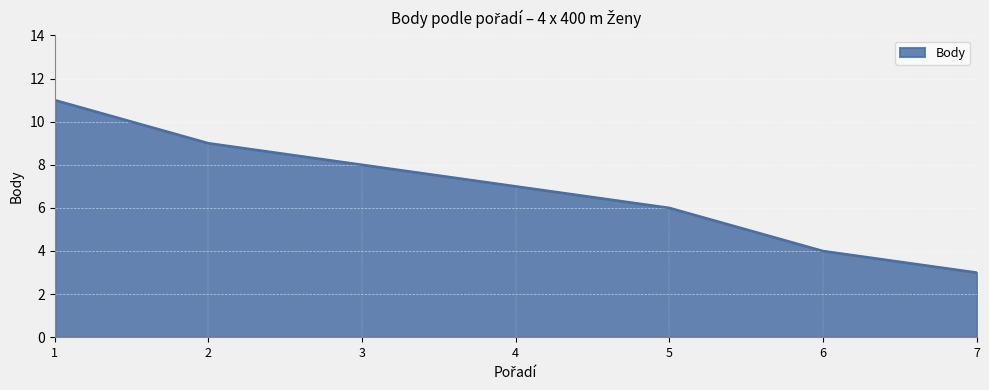

Does the chart display data point markers on the line(s)?

No